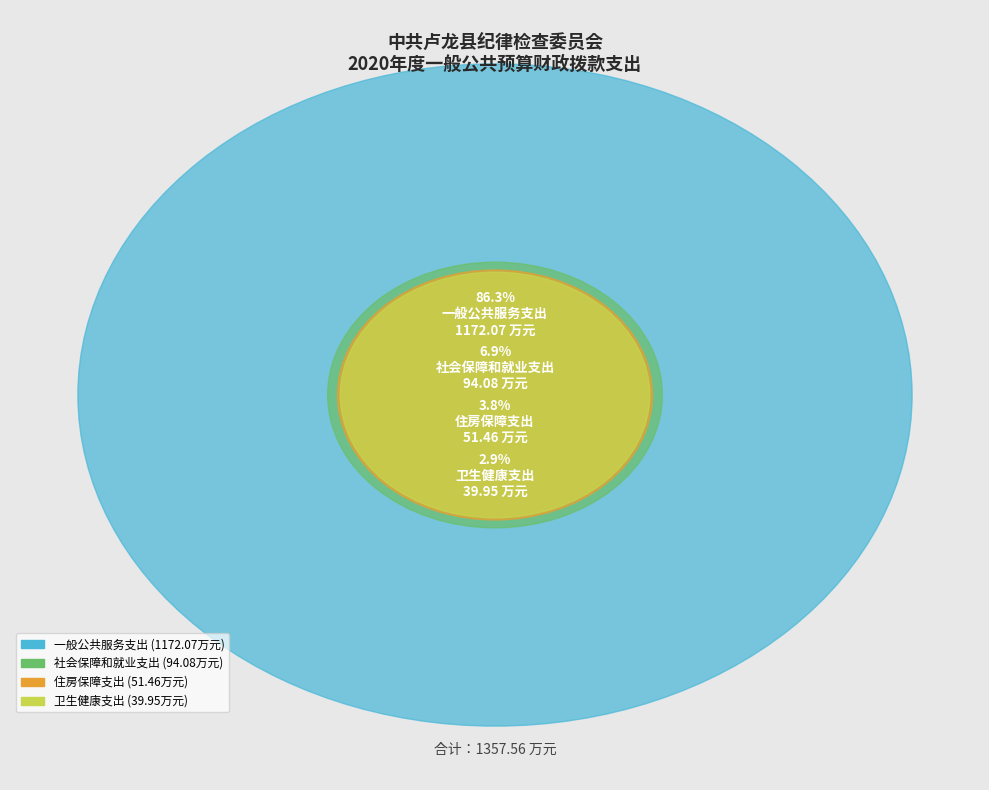

What percentage is the 住房保障支出 slice, to the nearest percent?

4%